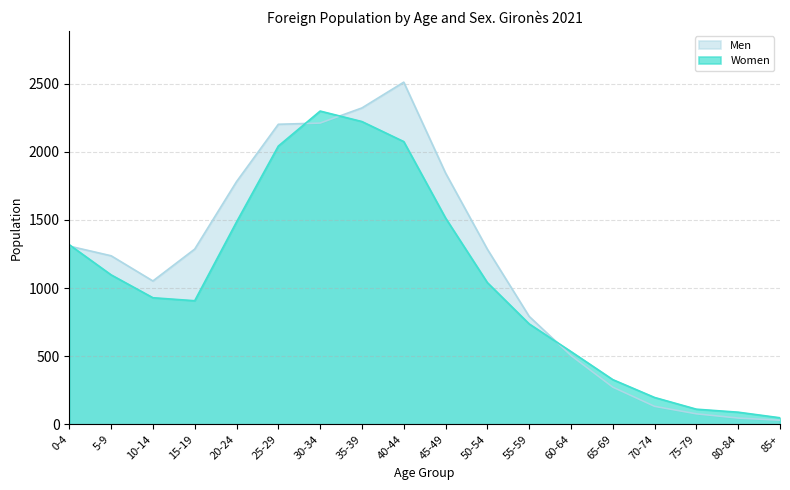

What is the approximate value of Women at 25-29?

2042